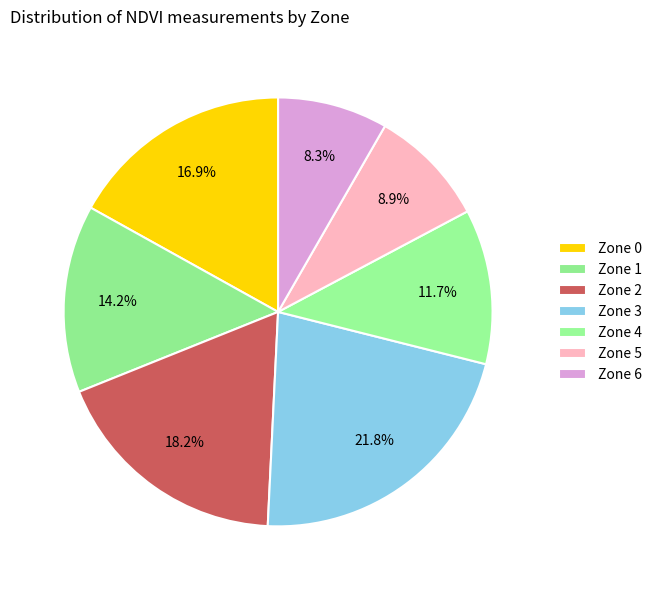

Do Zone 3 and Zone 2 together represent more than half of the pie?

No